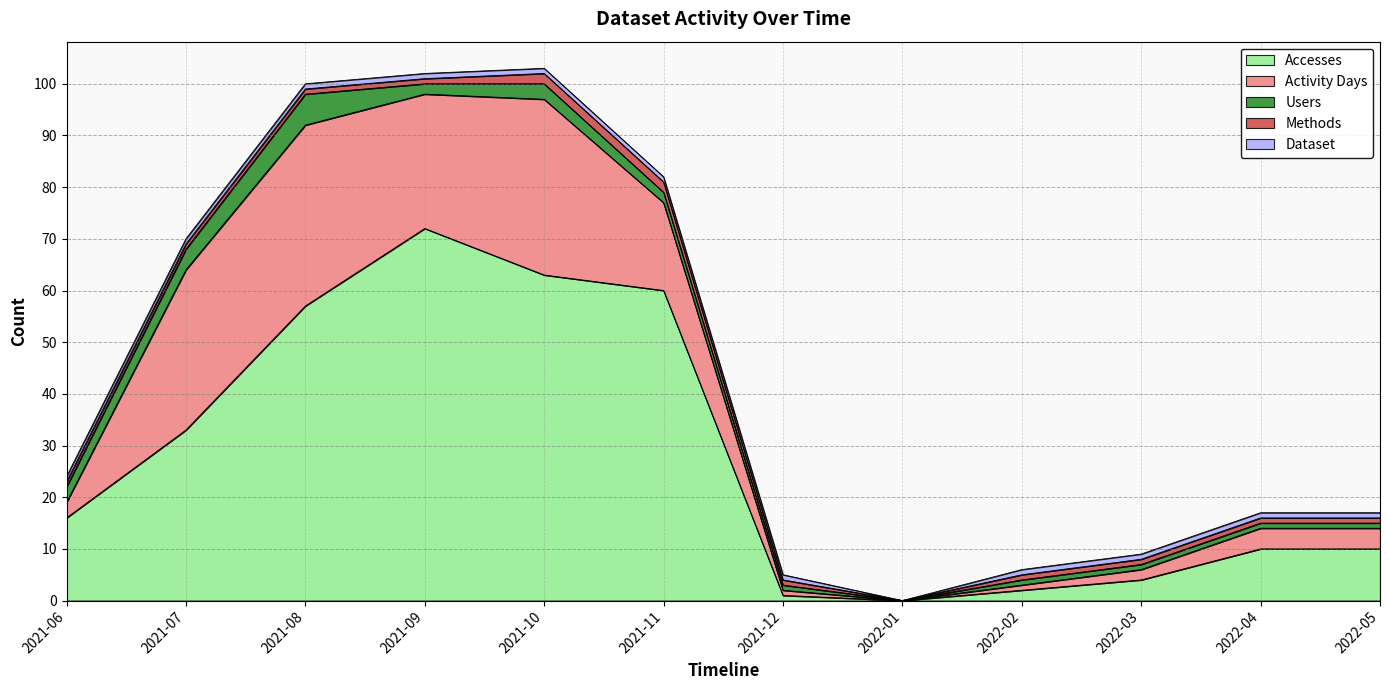

How many distinct data groups are displayed?

5